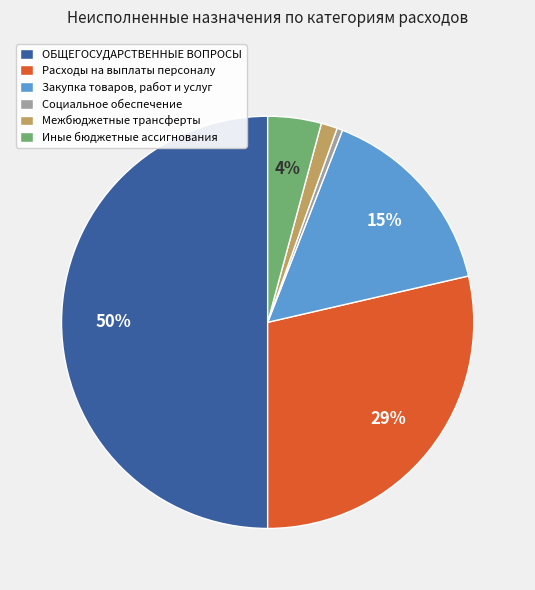

The Межбюджетные трансферты slice represents 1% of the pie. True or false?

True